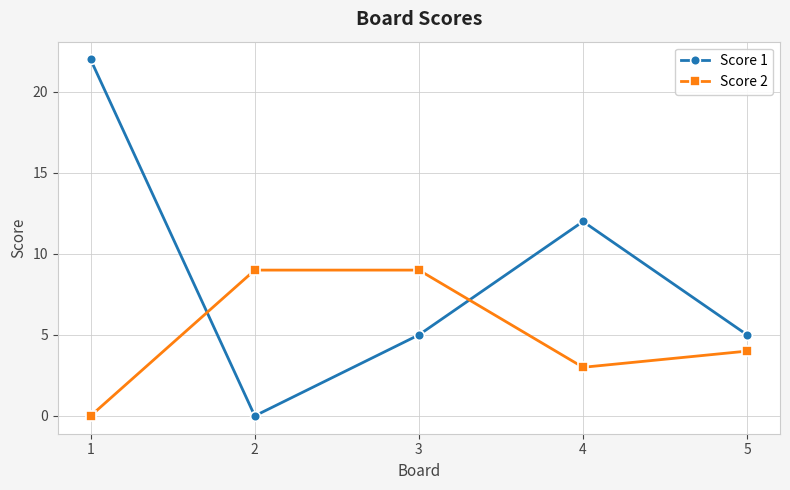

List the series in order of their overall mean, highest first.

Score 1, Score 2